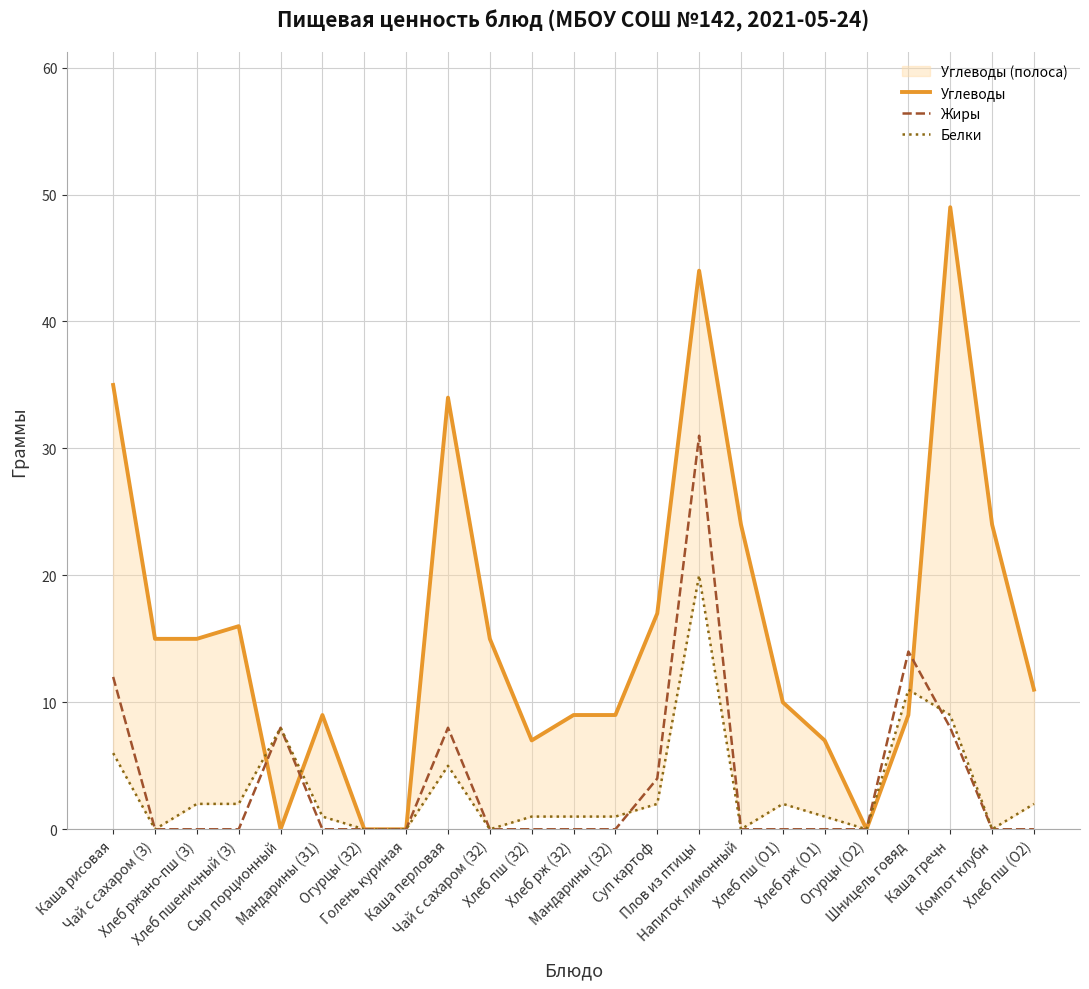

Reading left to right, what are all the values shown in this chart?

Углеводы: 35	15	15	16	0	9	0	0	34	15	7	9	9	17	44	24	10	7	0	9	49	24	11
Жиры: 12	0	0	0	8	0	0	0	8	0	0	0	0	4	31	0	0	0	0	14	8	0	0
Белки: 6	0	2	2	8	1	0	0	5	0	1	1	1	2	20	0	2	1	0	11	9	0	2